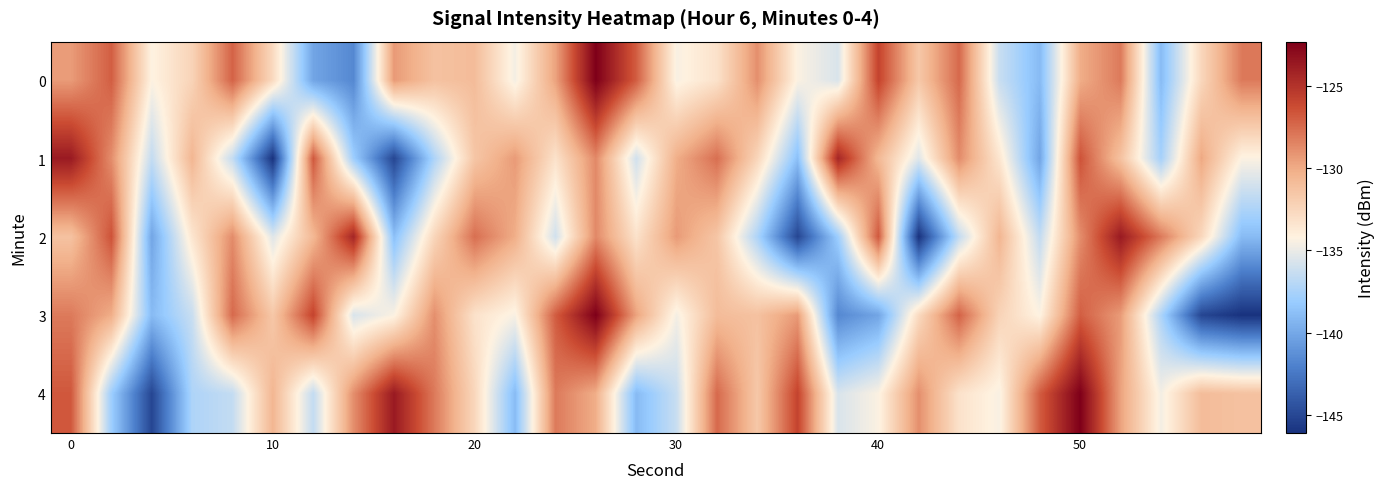

Which series has the largest range (max minus min)?

3